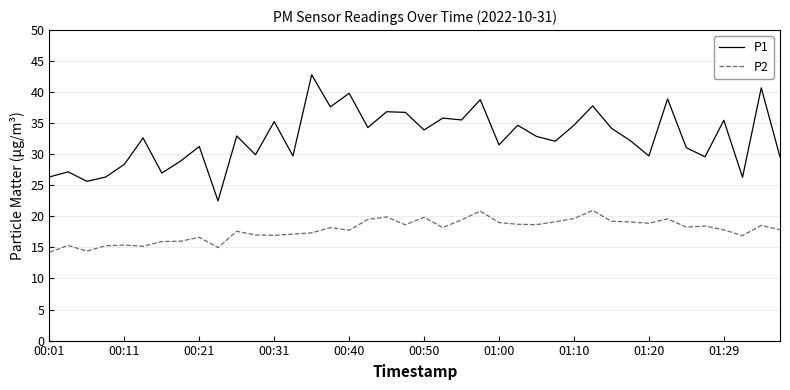

How many series are shown in this chart?

2